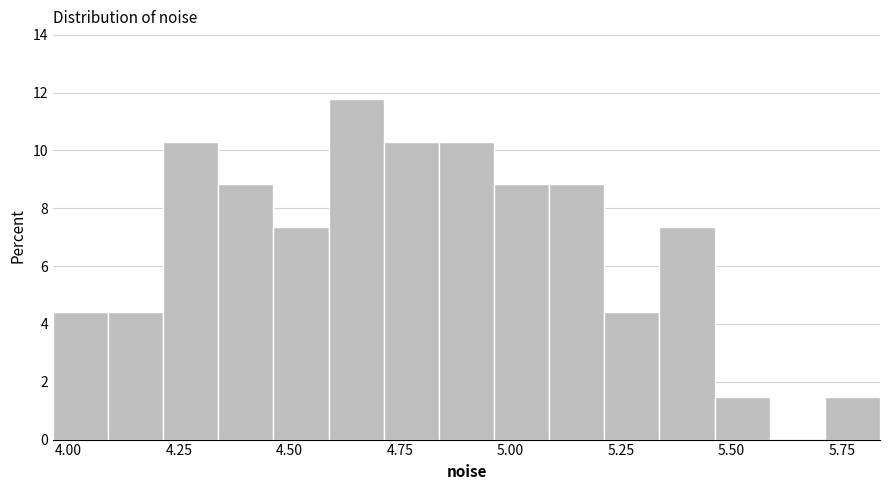

Around what value on the x-axis is the tallest bar? Give the approximate position of its centre, as read against the axis.

4.65